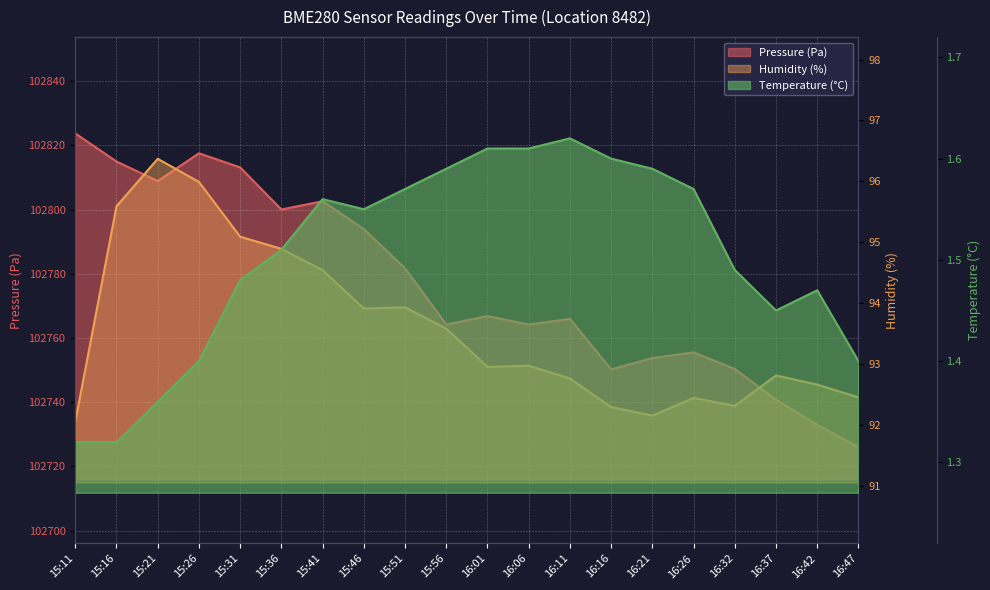

What is the highest value of the Pressure (Pa) series?

102823.7